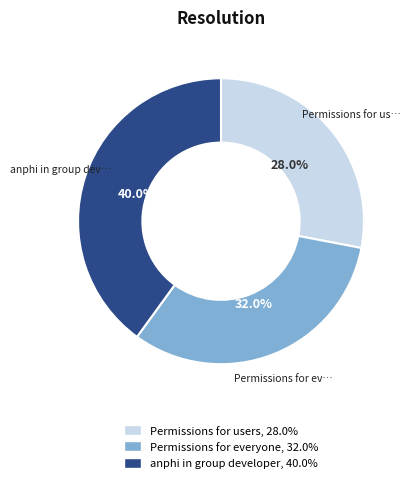

Rank the categories by value from highest to lowest.

anphi in group developer, Permissions for everyone, Permissions for users